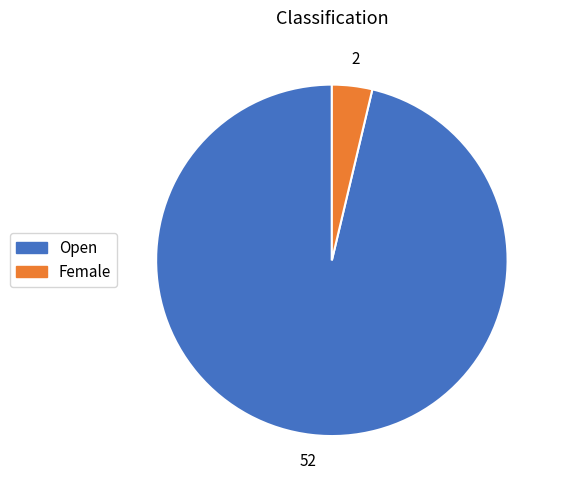

Combined, do Female and Open account for over 50%?

Yes